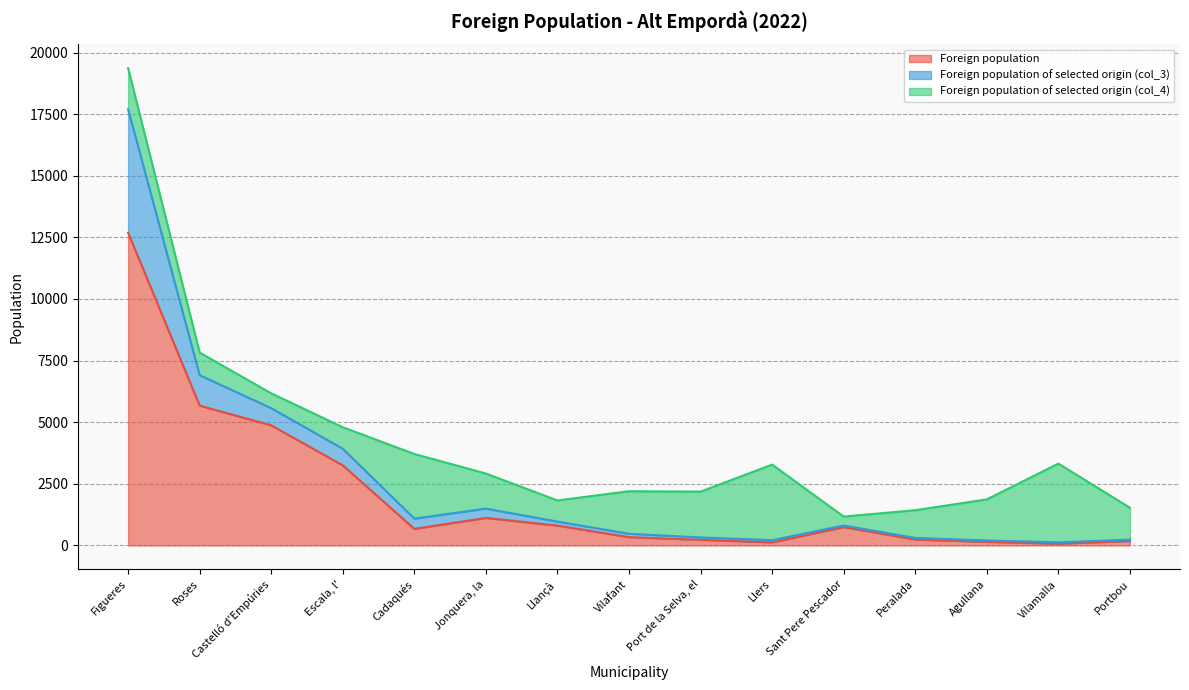

Where does the Foreign population of selected origin (col_3) series first go above 2918?

Figueres